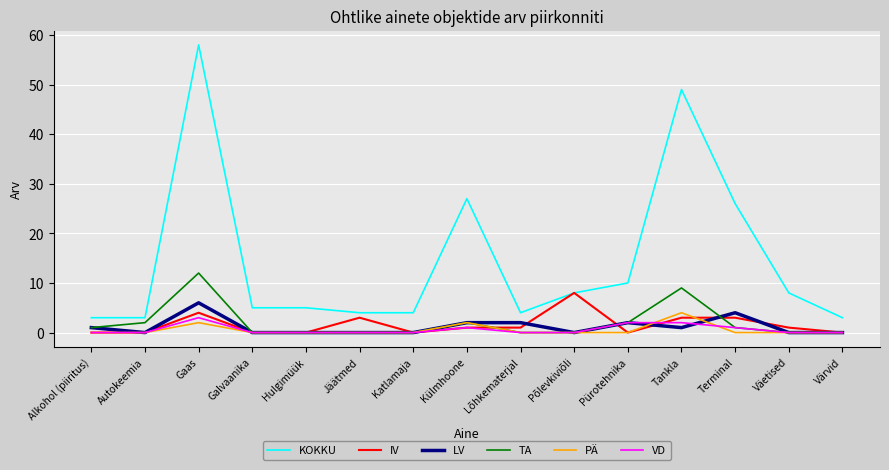

What is the difference between the second highest and second lowest values in the LV series?

4